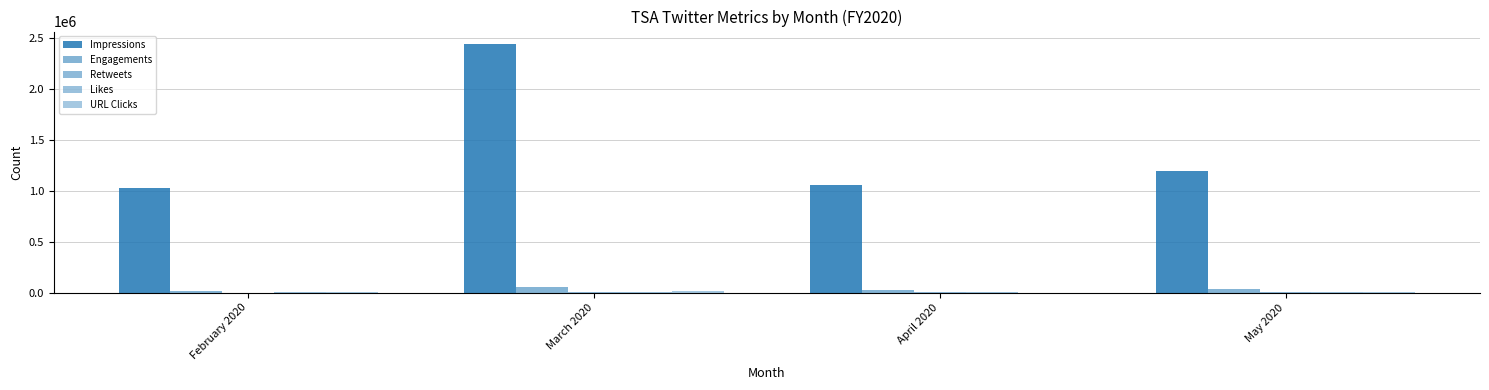

How many groups of bars are there?

4